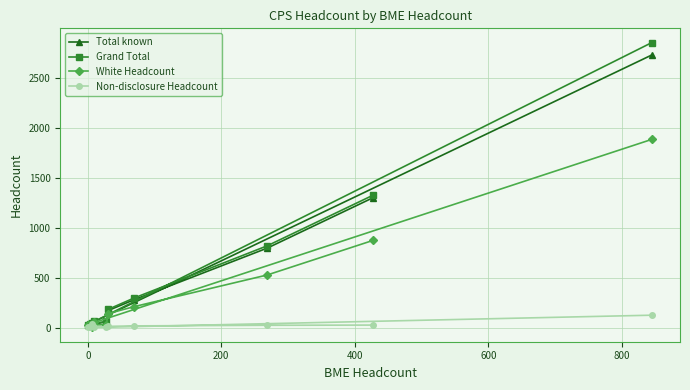

True or false: Total known and White Headcount intersect in this chart.

False